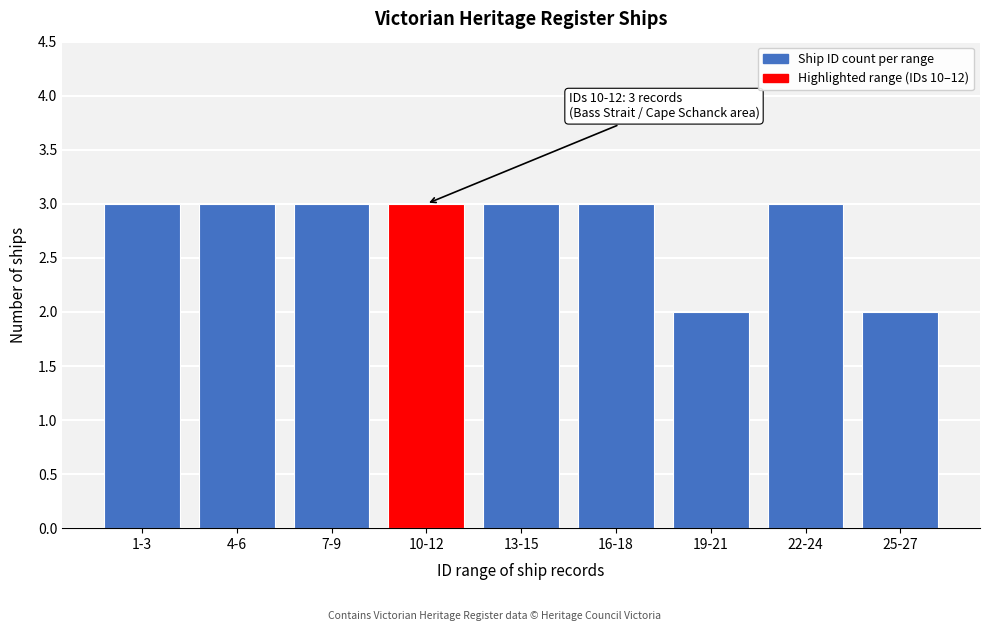

Reading right to left, what are all the values shown in this chart?

25-27=2	22-24=3	19-21=2	16-18=3	13-15=3	10-12=3	7-9=3	4-6=3	1-3=3